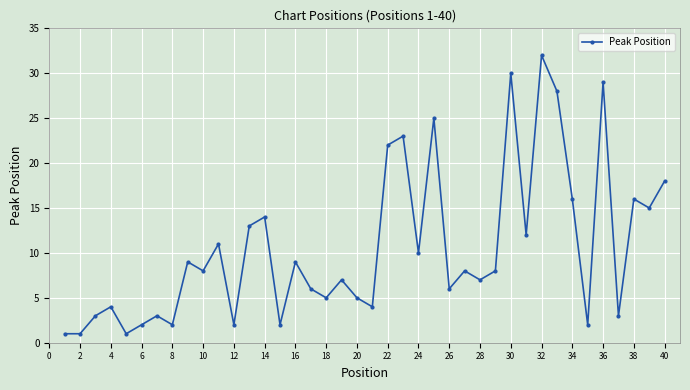

How many interior local peaks (higher than both neighbors) does the data have?

14